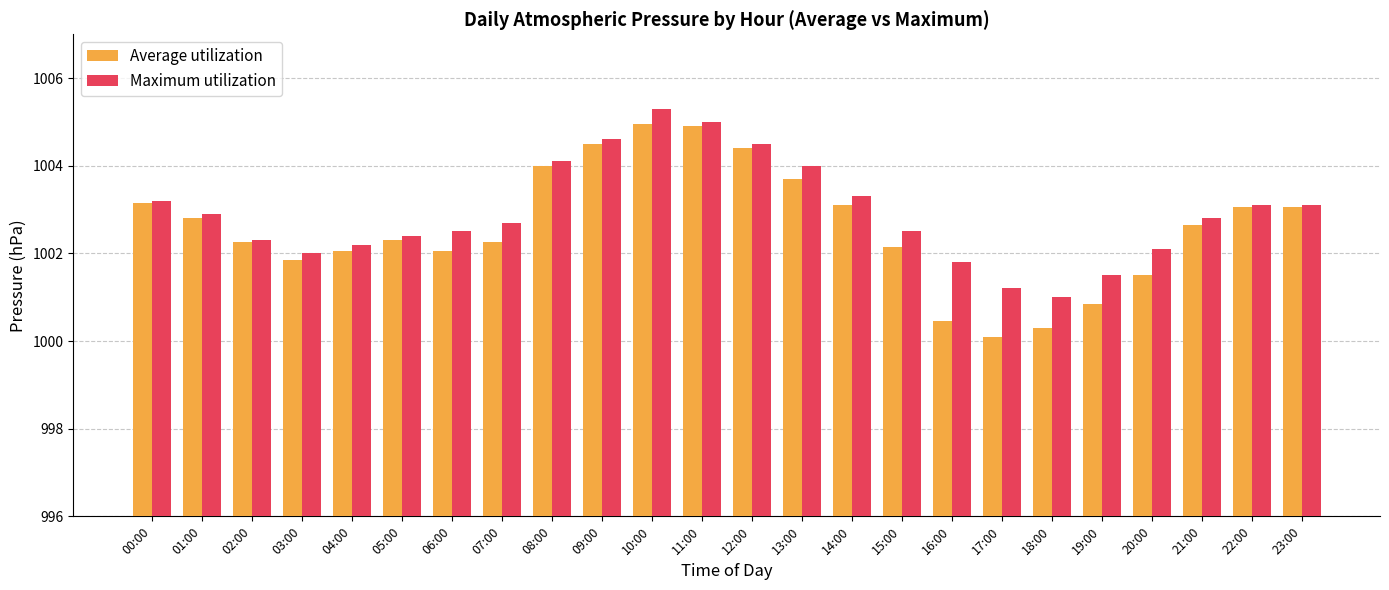

Which series has the widest spread of values?

Average utilization